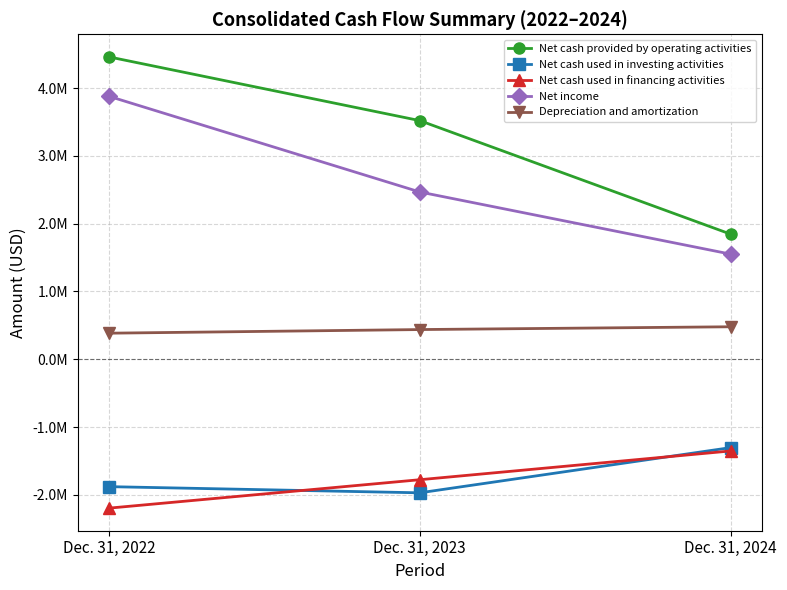

Which series has the widest spread of values?

Net cash provided by operating activities